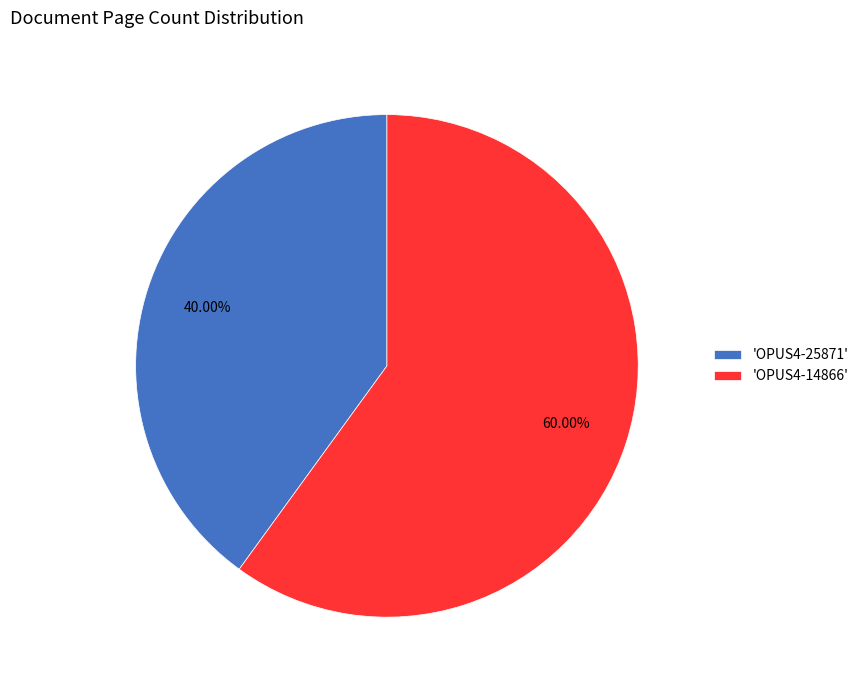

Rank the categories by value from highest to lowest.

'OPUS4-14866', 'OPUS4-25871'